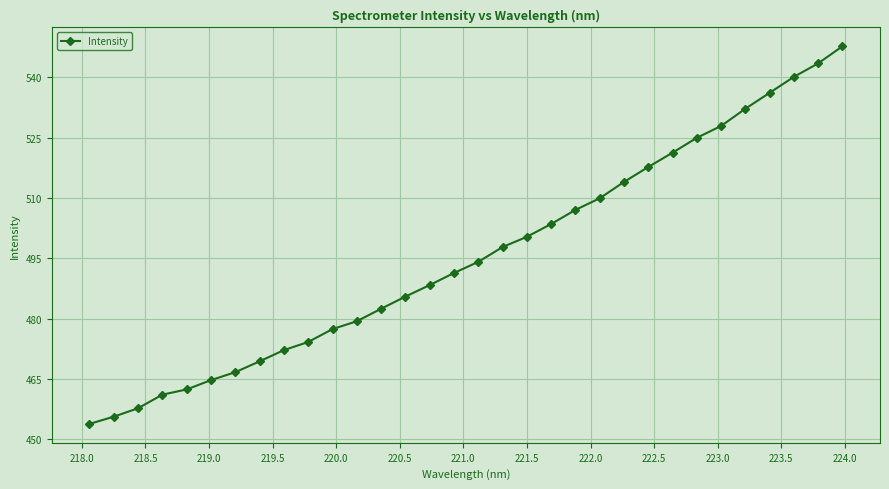

What is the average value?

495.6